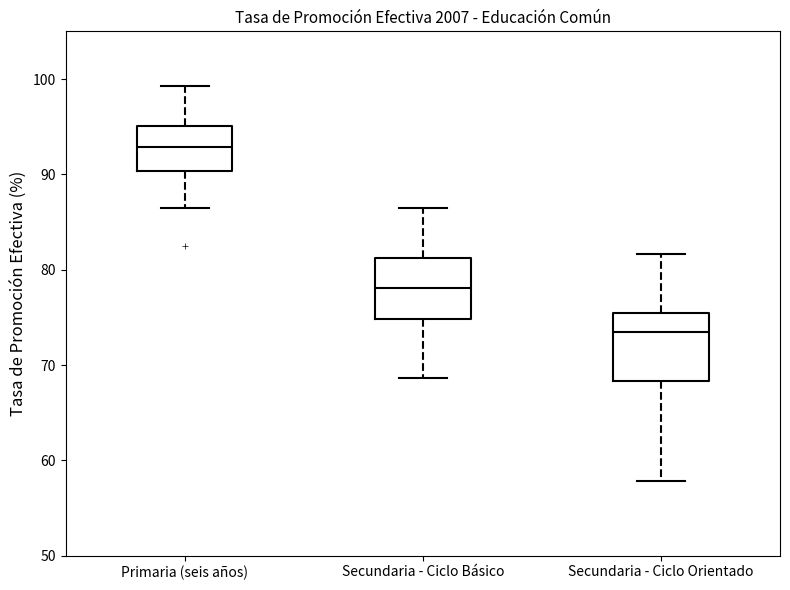

Which box has the lowest median line?

Secundaria - Ciclo Orientado